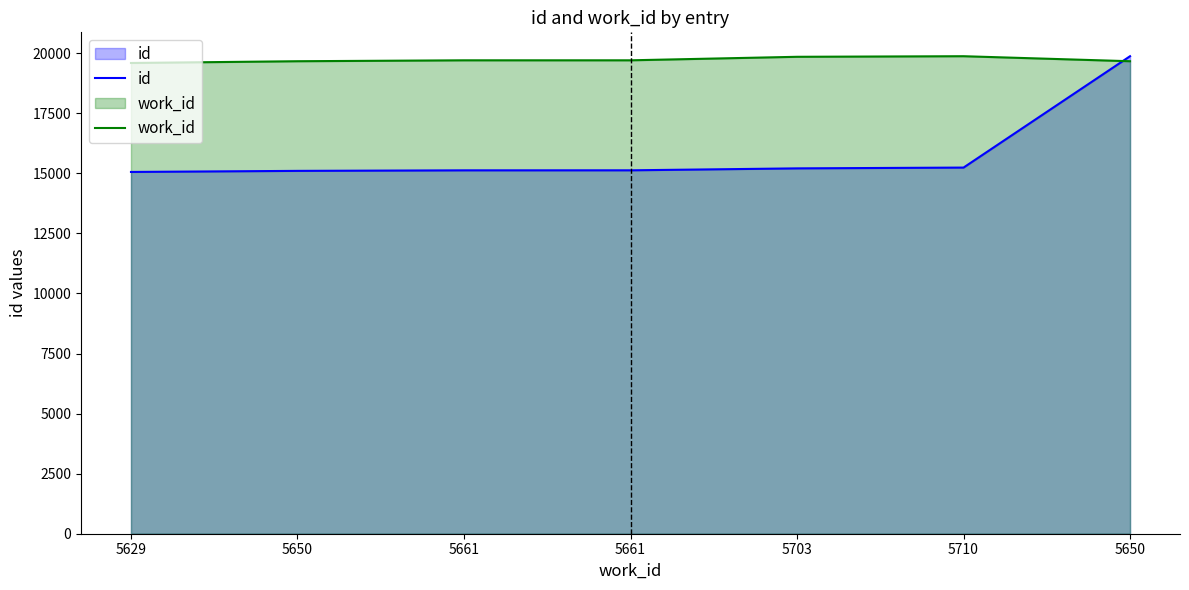

The value of work_id at 5661 is 26316.9. True or false?

False